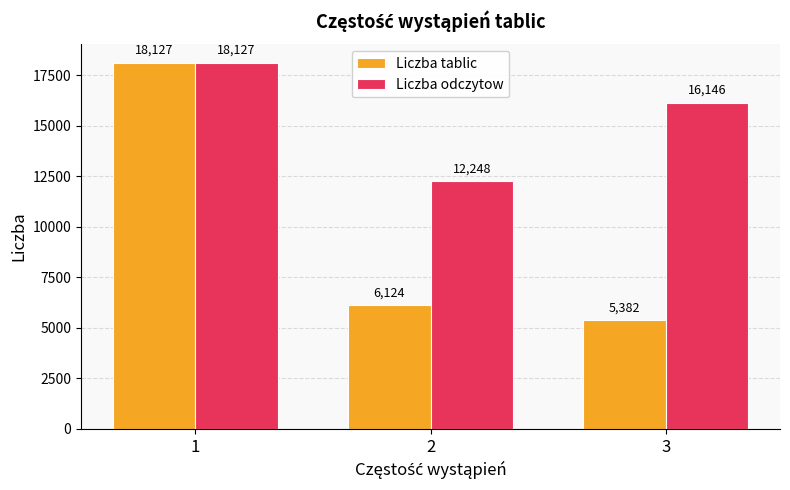

List the series in order of their overall mean, lowest first.

Liczba tablic, Liczba odczytow